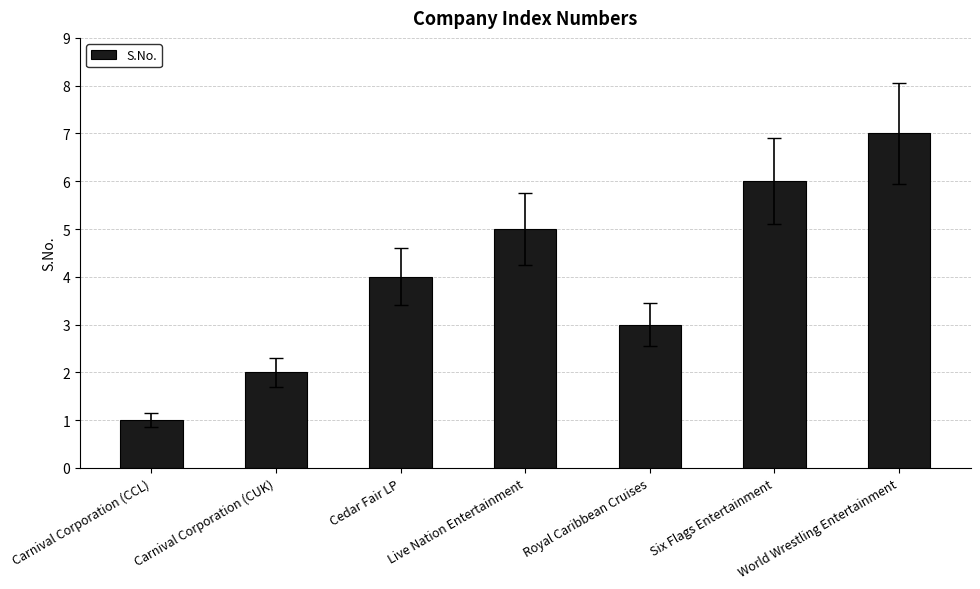

What value does the data have at Live Nation Entertainment?

5